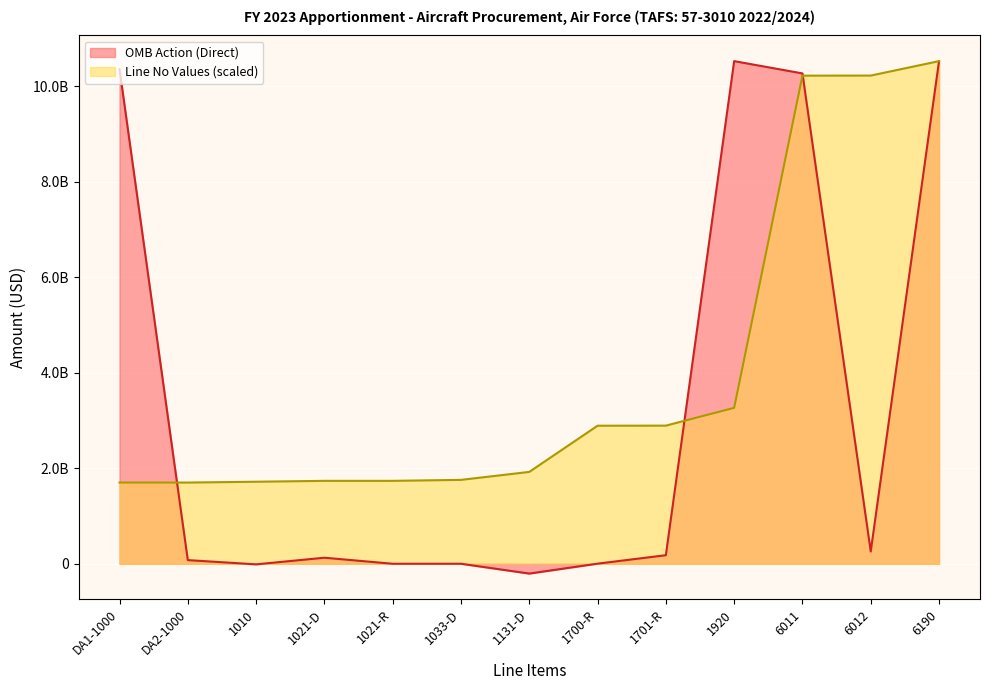

How many lines are shown in the chart?

2